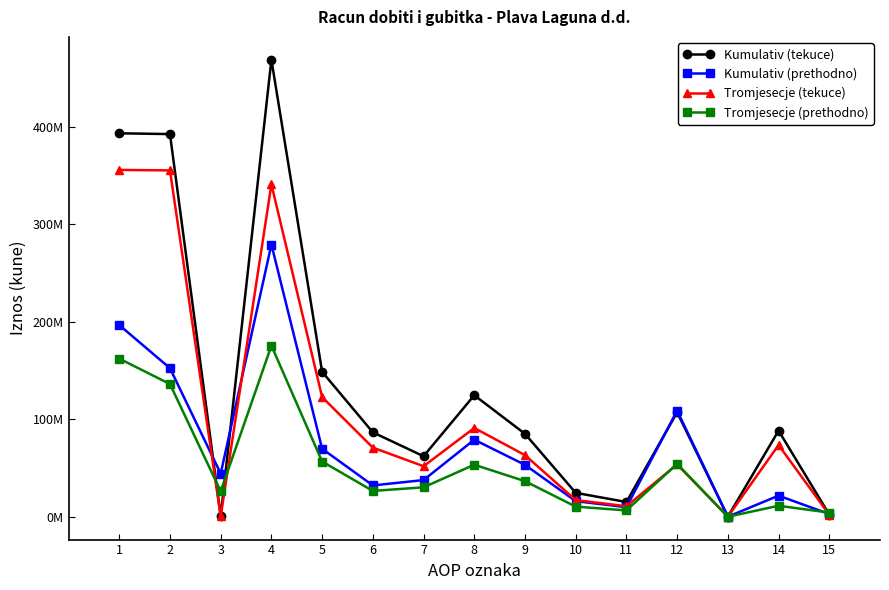

The value of Kumulativ (tekuce) at 14 is 43380387. True or false?

False